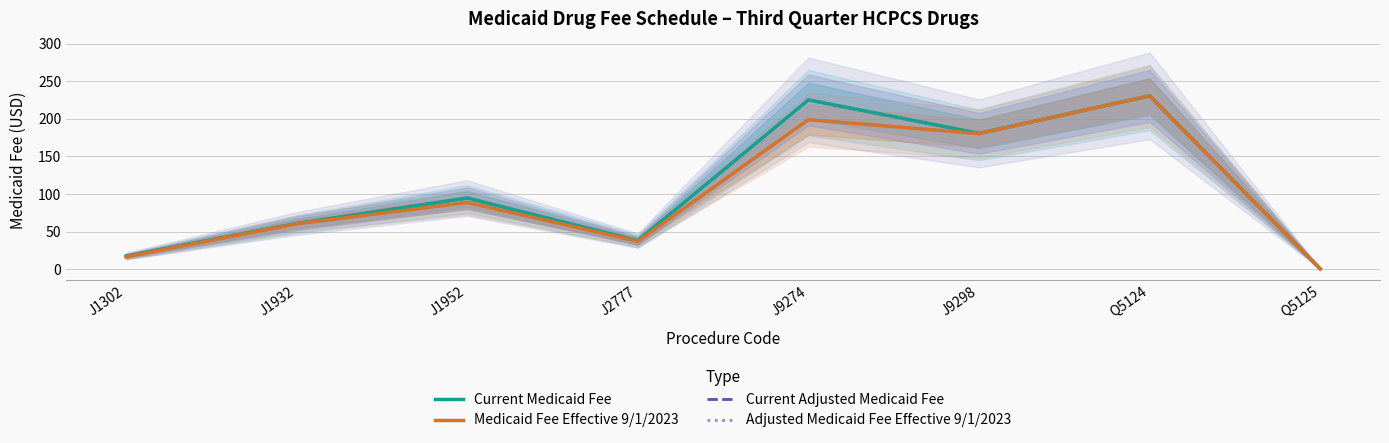

Is the value of Adjusted Medicaid Fee Effective 9/1/2023 at J9298 greater than the value of Medicaid Fee Effective 9/1/2023 at J9298?

No